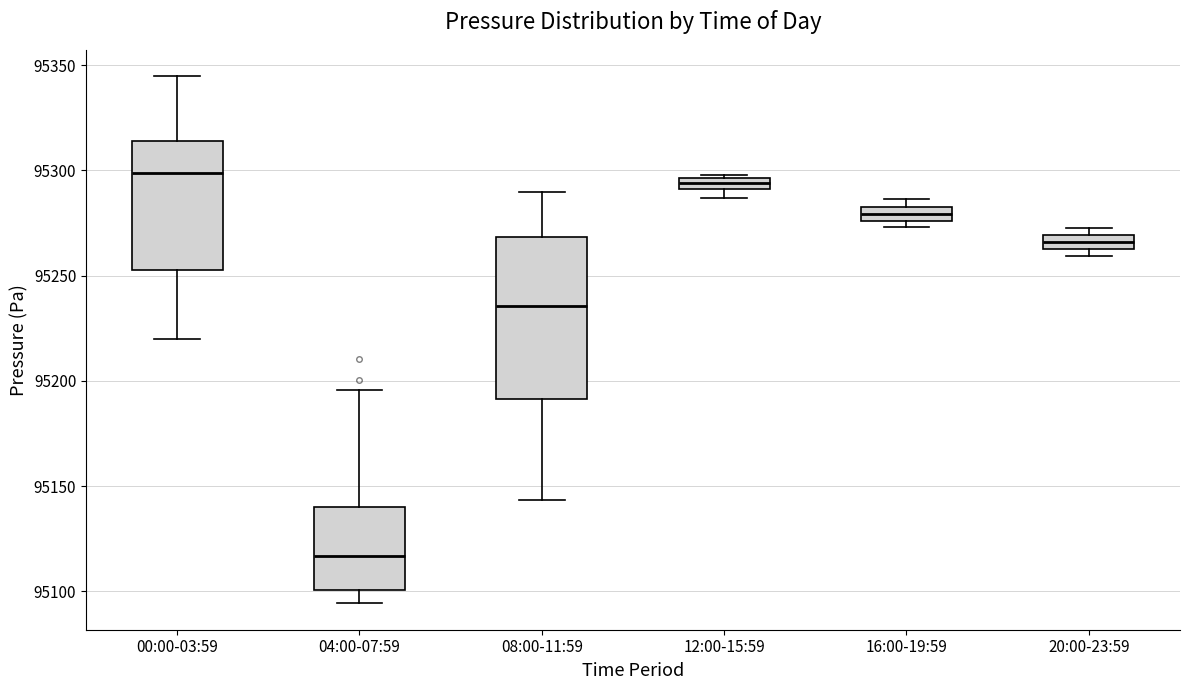

Which box is the tallest, from its lower edge to its upper edge?

08:00-11:59